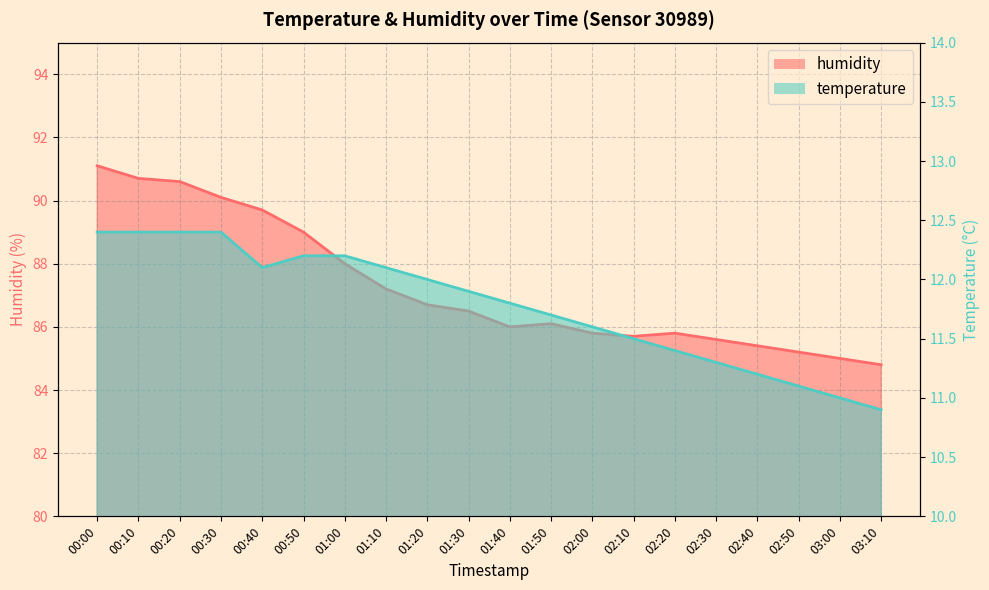

Reading right to left, extract all data points from this chart.

temperature: 10.9	11.0	11.1	11.2	11.3	11.4	11.5	11.6	11.7	11.8	11.9	12.0	12.1	12.2	12.2	12.1	12.4	12.4	12.4	12.4
humidity: 84.8	85.0	85.2	85.4	85.6	85.8	85.7	85.8	86.1	86.0	86.5	86.7	87.2	88.0	89.0	89.7	90.1	90.6	90.7	91.1